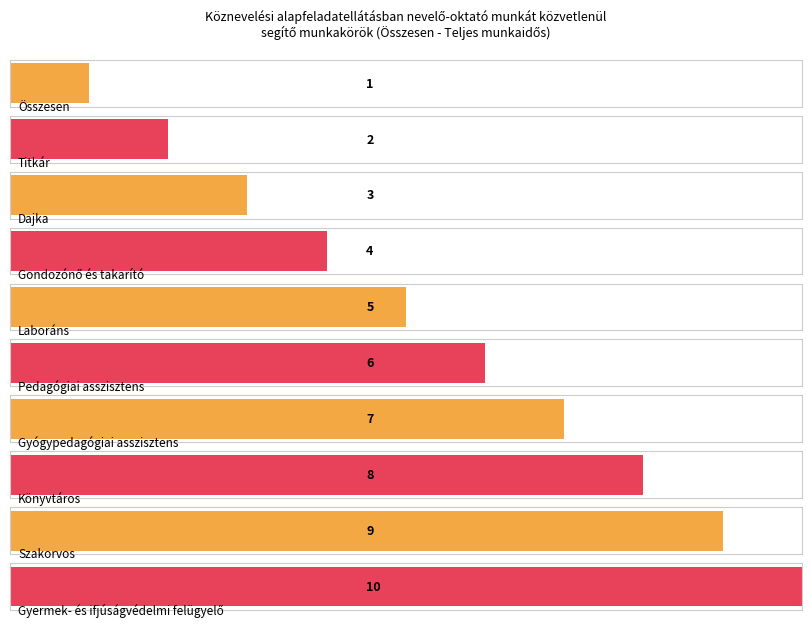

Read the value at Dajka.

3